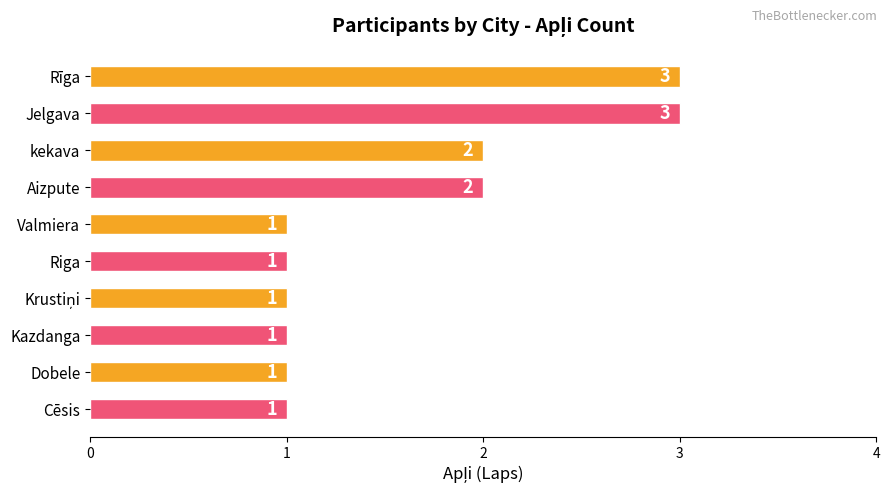

What is the sum of the values at Aizpute and Valmiera?

3